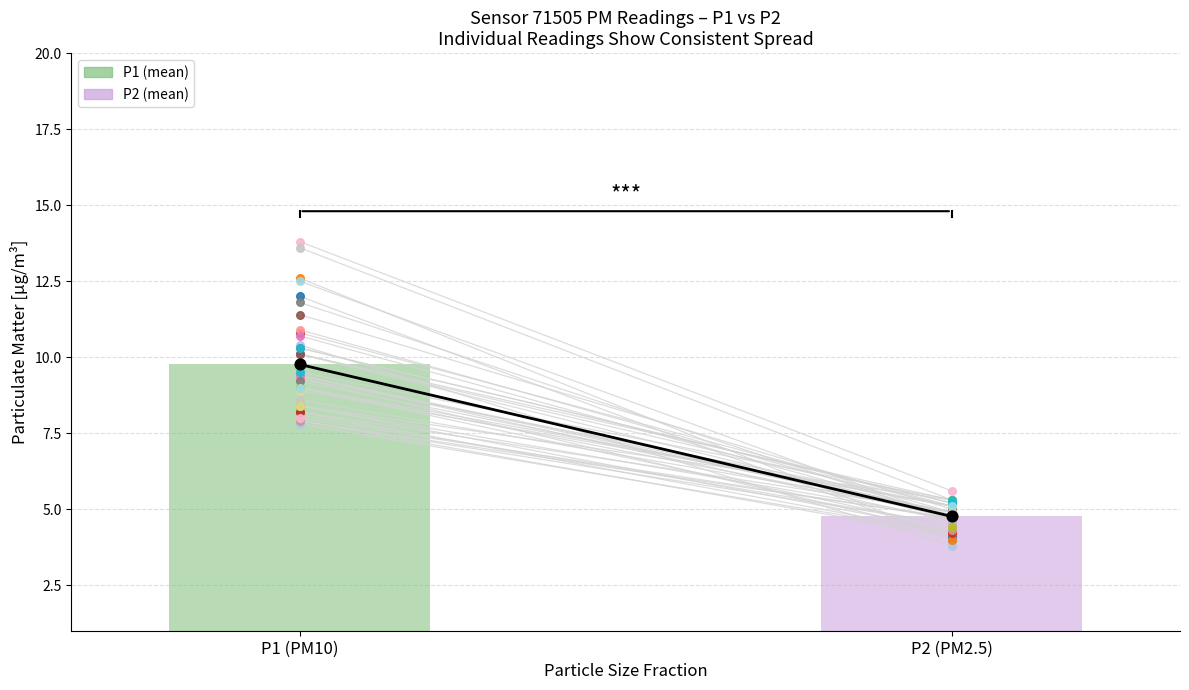

Which series has the widest spread of Y values?

P1